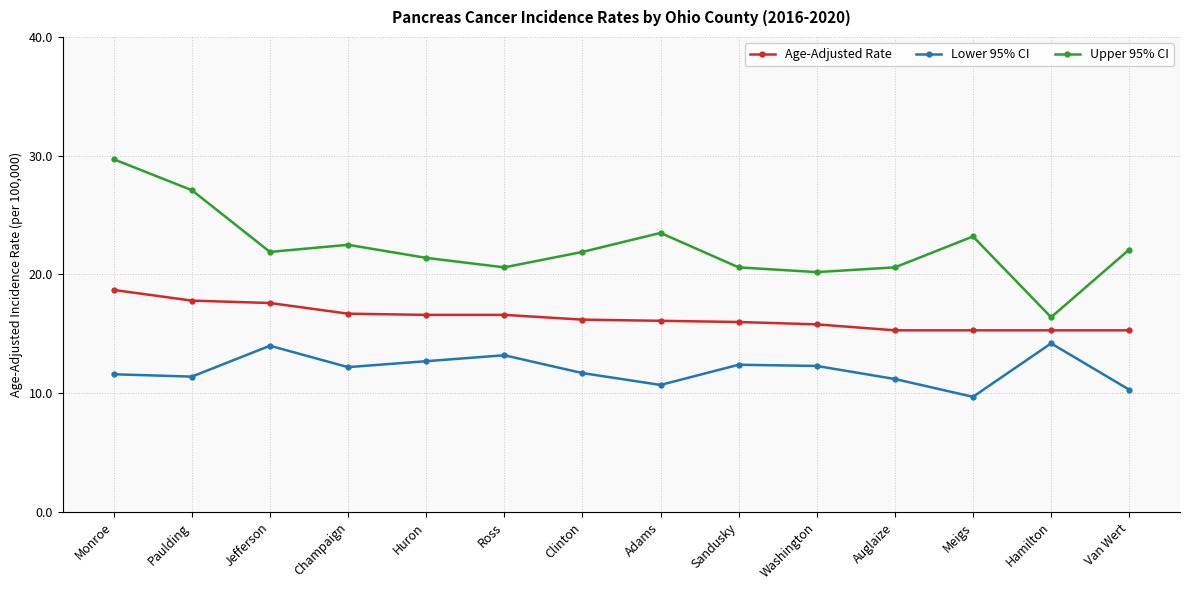

Which category has the highest value across all series?

Monroe